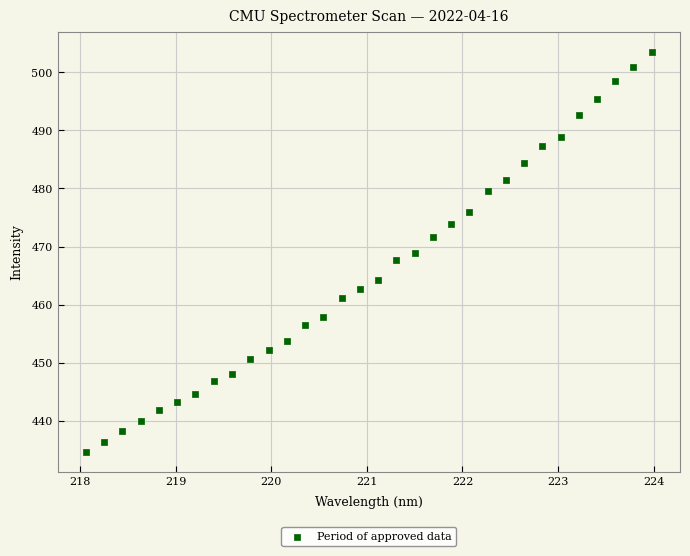

What is the range of Y values (max minus min)?

69.0